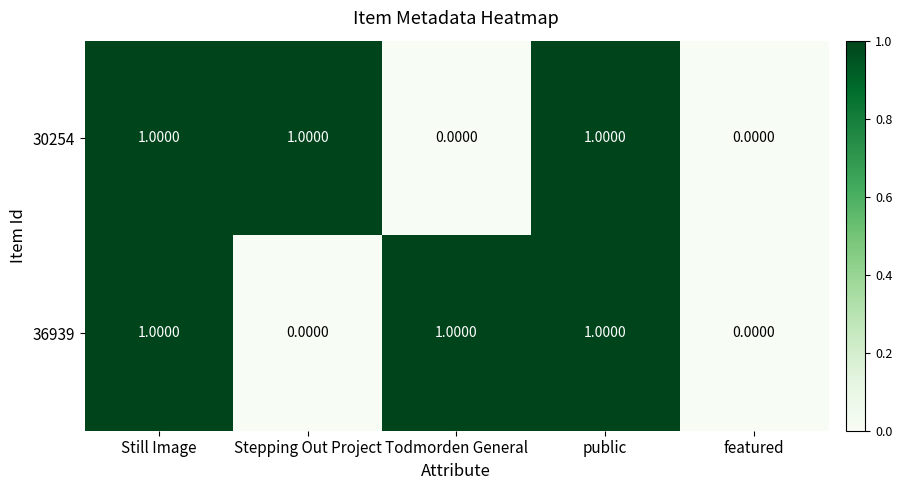

Between Still Image and Todmorden General, which series saw the biggest shift?

30254